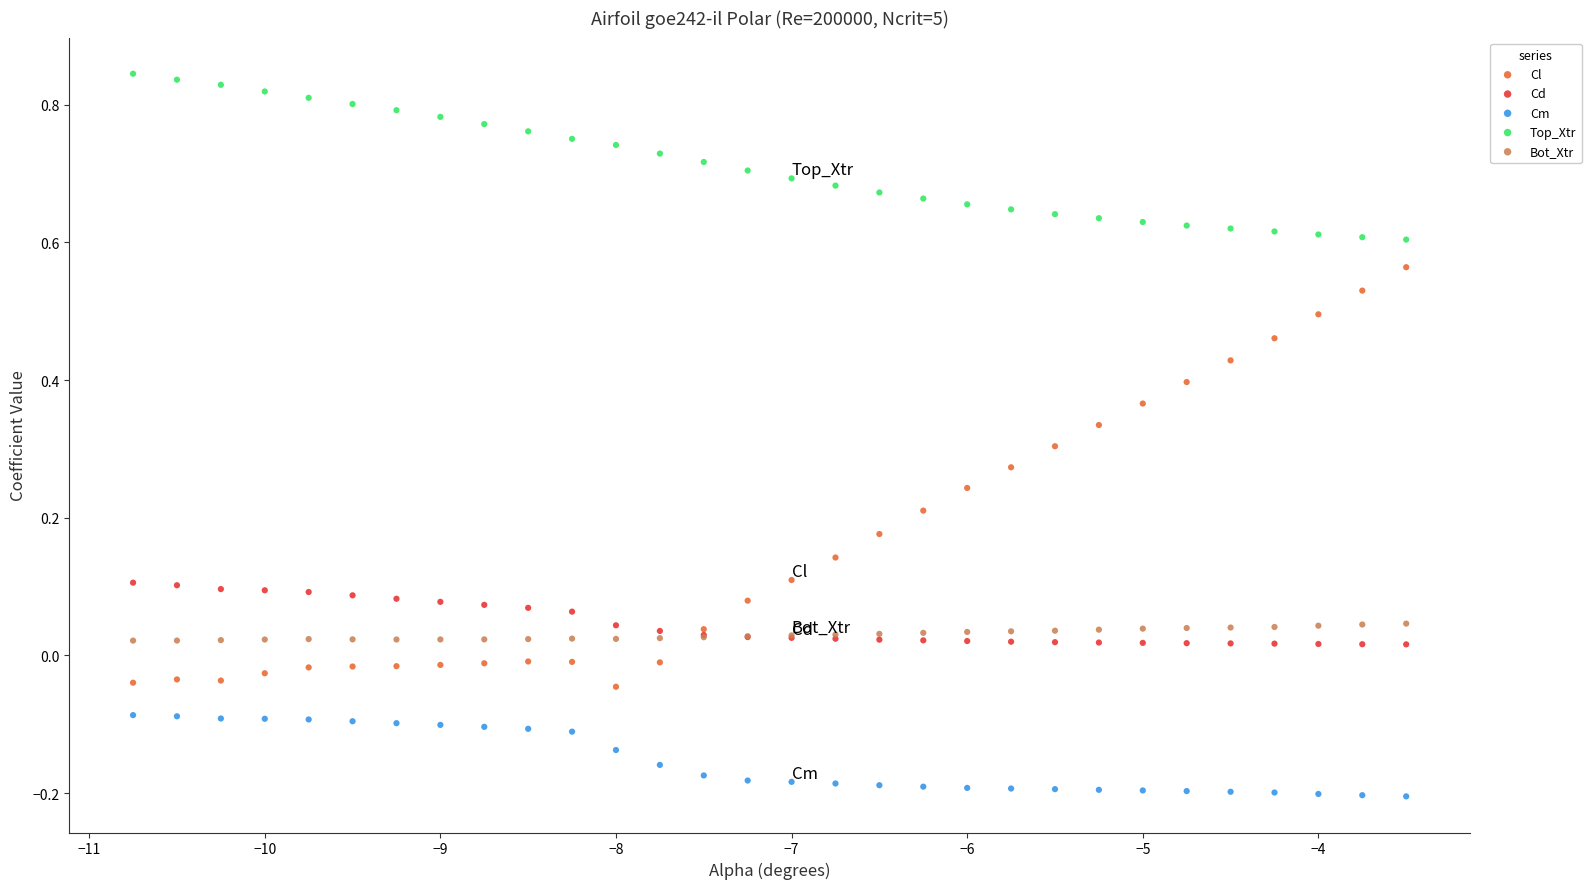

What are all the series names shown in the legend?

Cl, Cd, Cm, Top_Xtr, Bot_Xtr